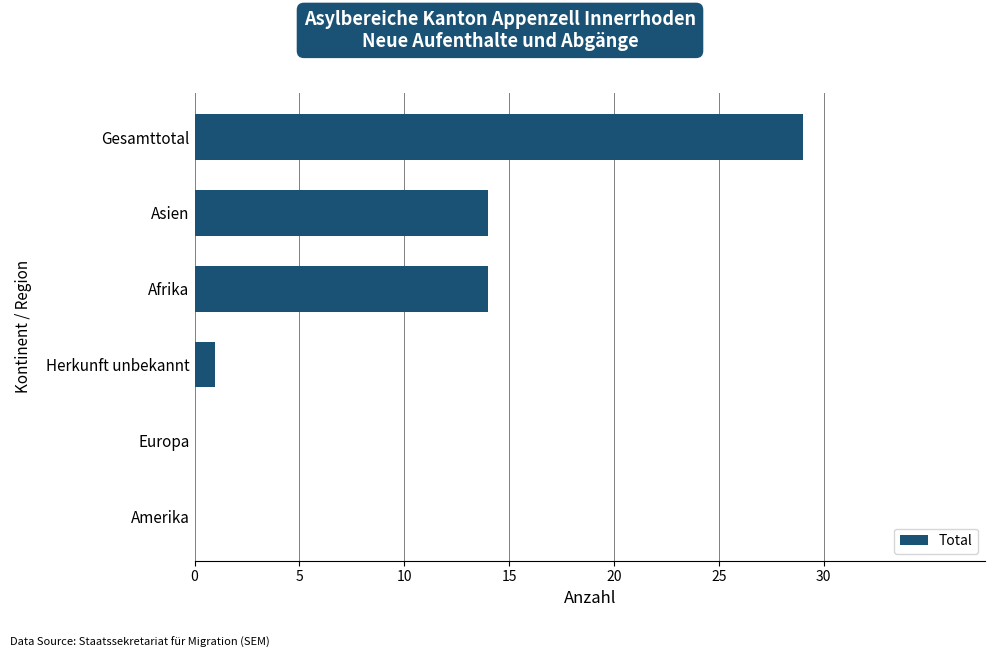

At which category does the chart reach its peak across all series?

Gesamttotal